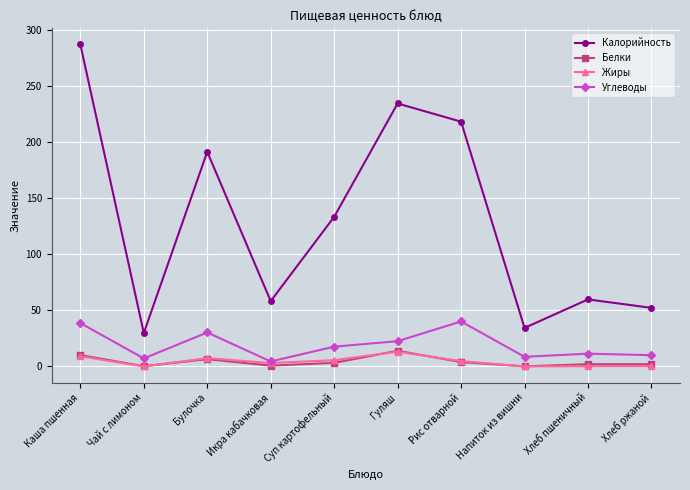

In Калорийность, how many points are higher than both neighbors (excluding endpoints)?

3